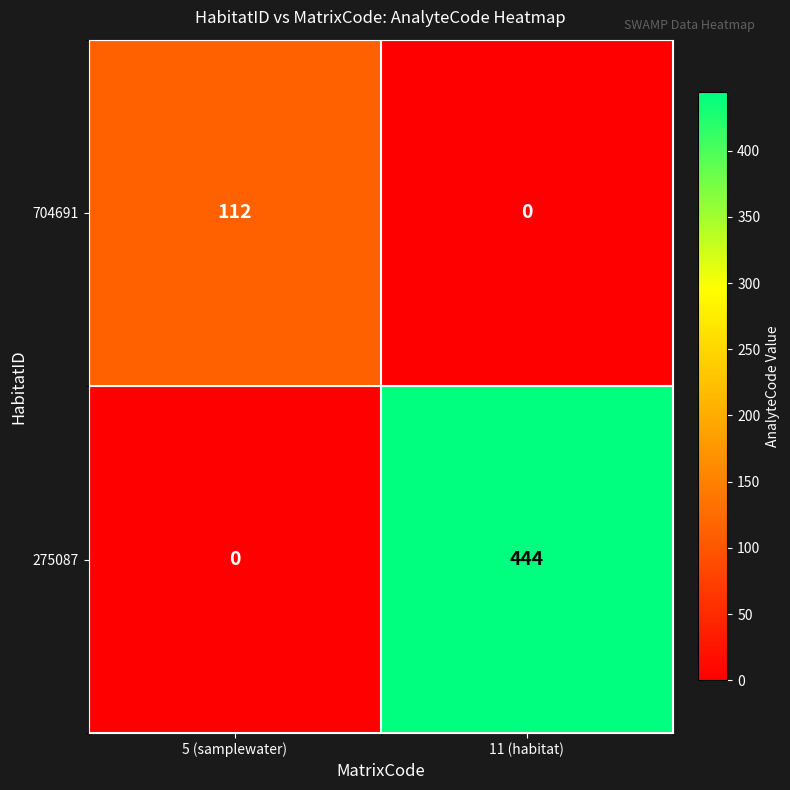

What is the maximum value for 275087?

444